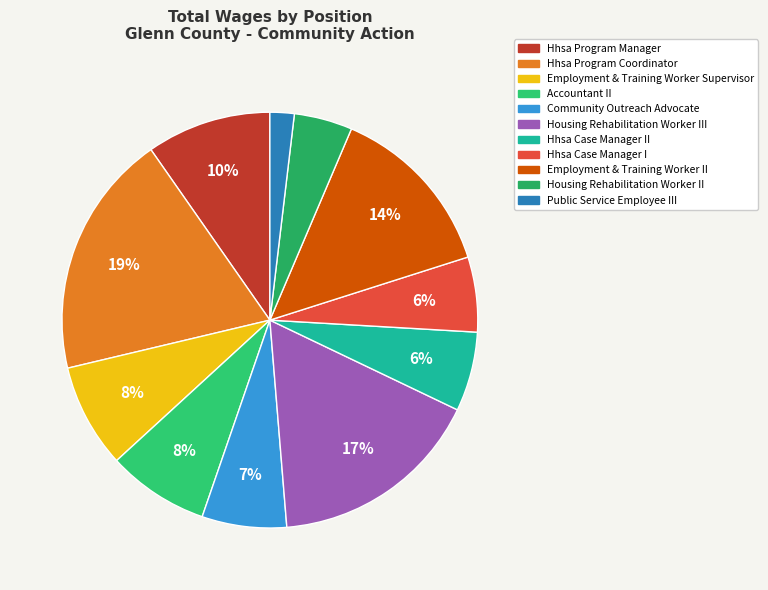

What percentage is the Hhsa Program Manager slice, to the nearest percent?

10%